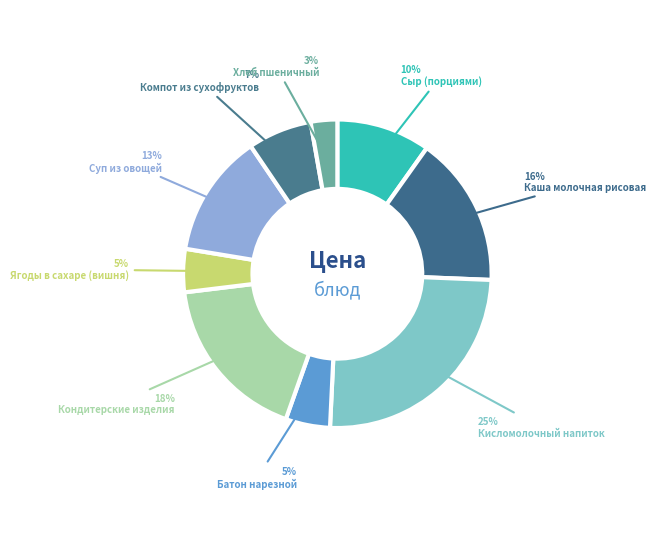

How many segments does this pie chart have?

9